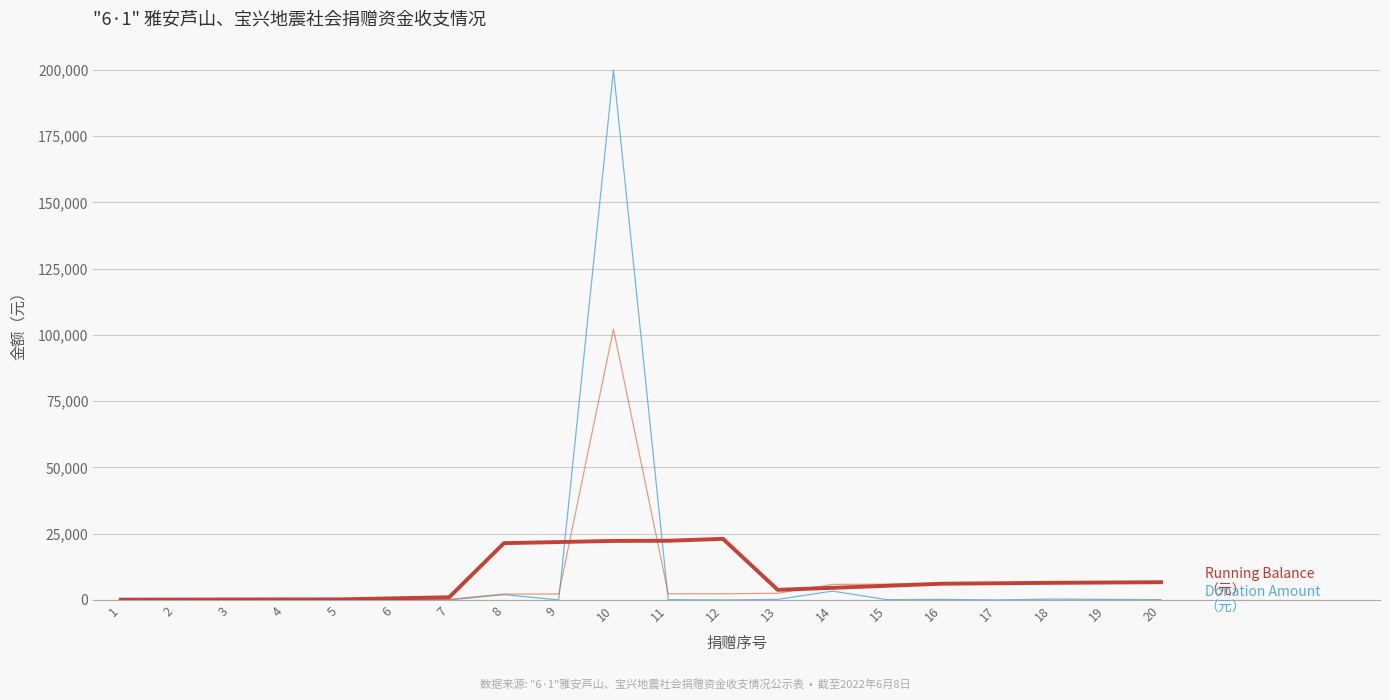

At which category is the sum across all series the highest?

10